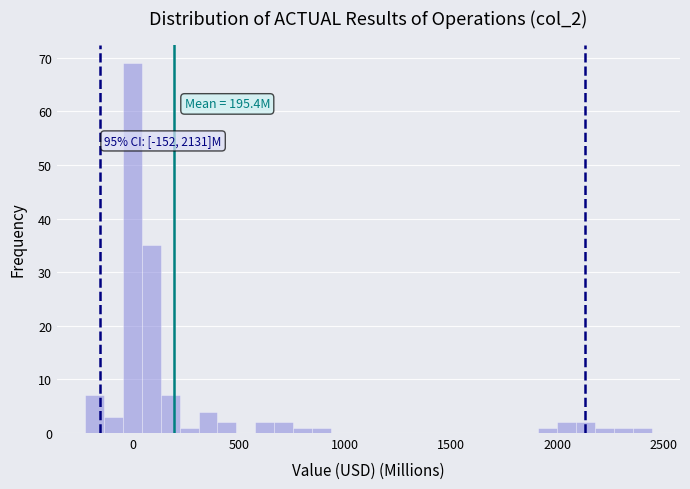

Read against the x-axis, roughly where is the centre of the tallest bar?

0